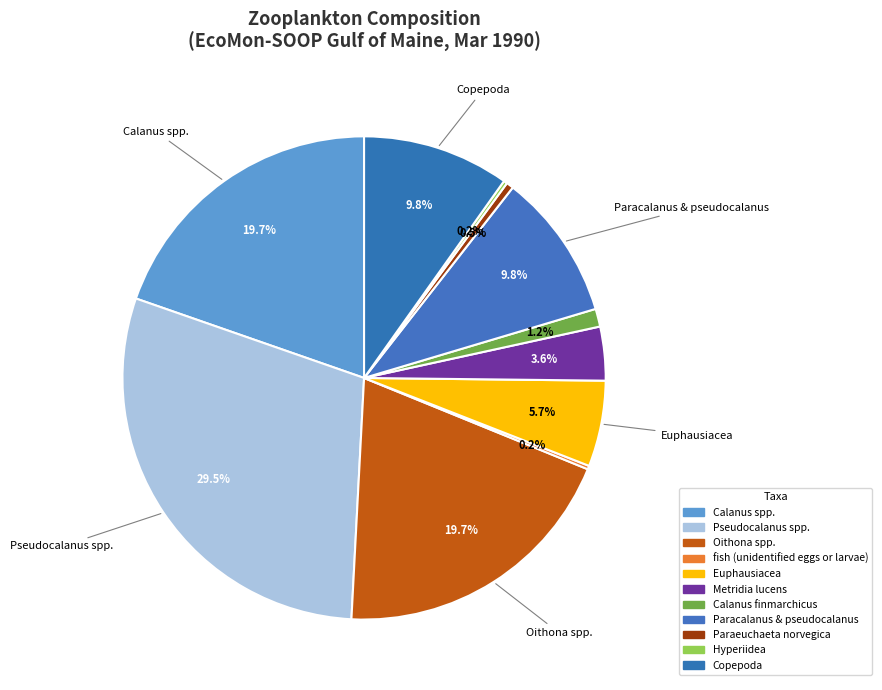

Is there a majority slice in this chart?

No